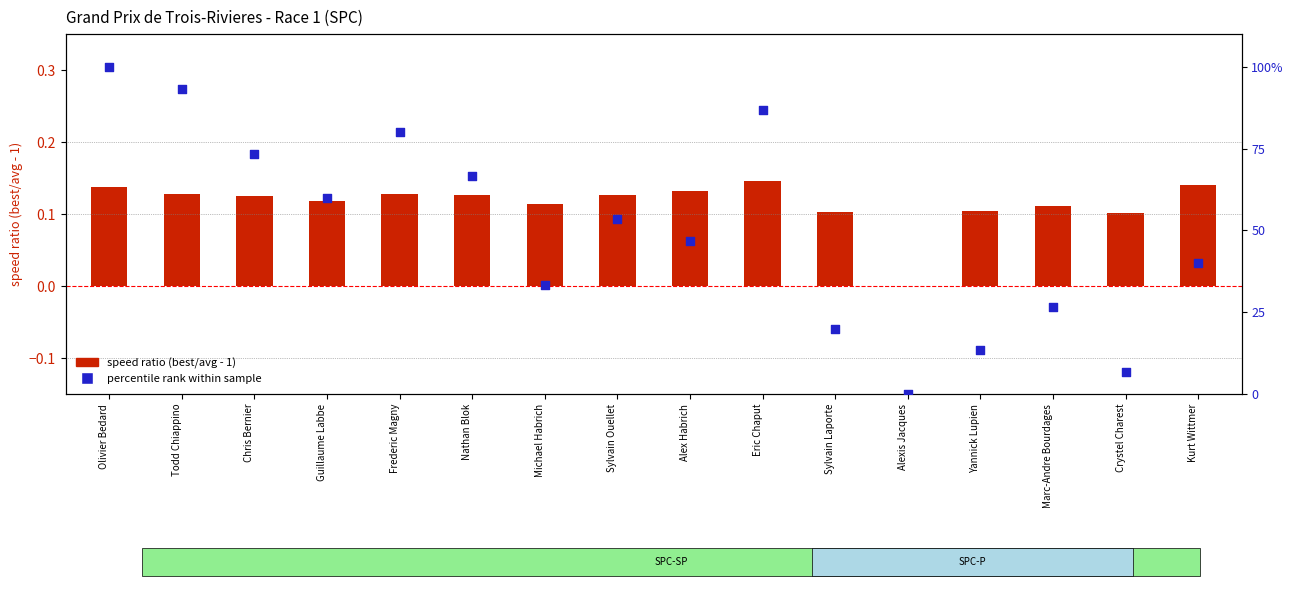

At which category is the sum across all series the highest?

Olivier Bedard